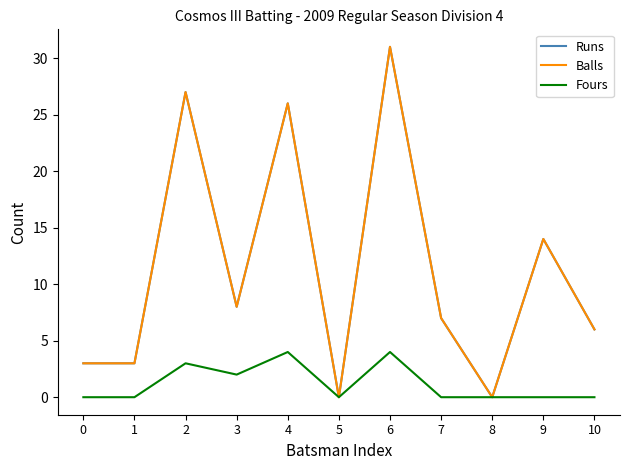

Does the chart have visible grid lines?

No